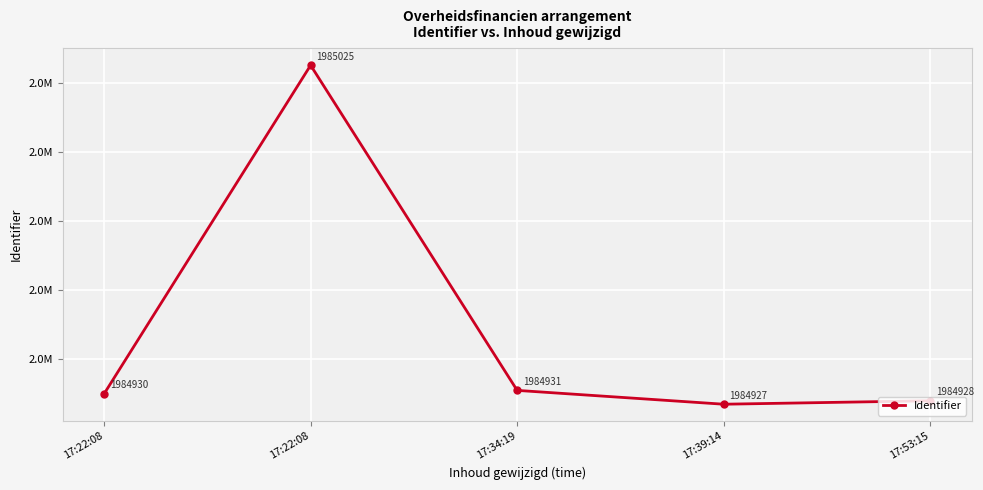

Is it true that the value at 17:39:14 is 2791480?

False